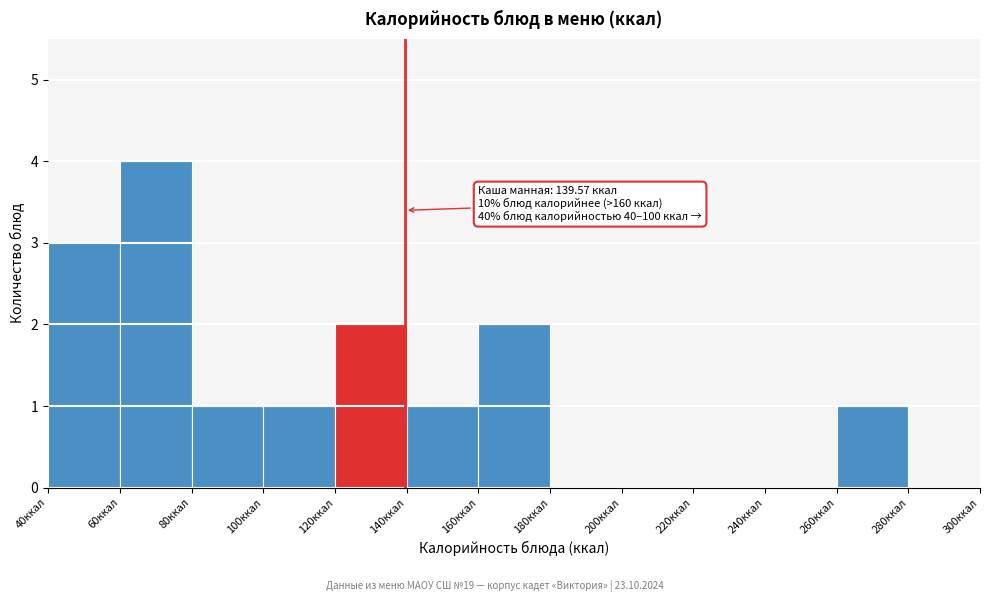

Over which range of the x-axis is the bar tallest?

60 to 80